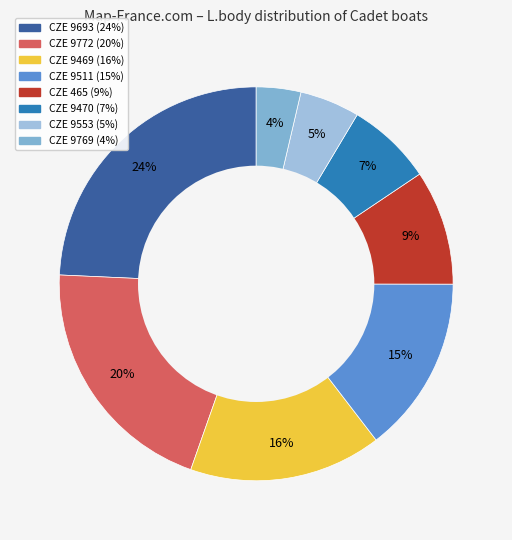

Rank the categories by value from lowest to highest.

CZE 9769, CZE 9553, CZE 9470, CZE 465, CZE 9511, CZE 9469, CZE 9772, CZE 9693